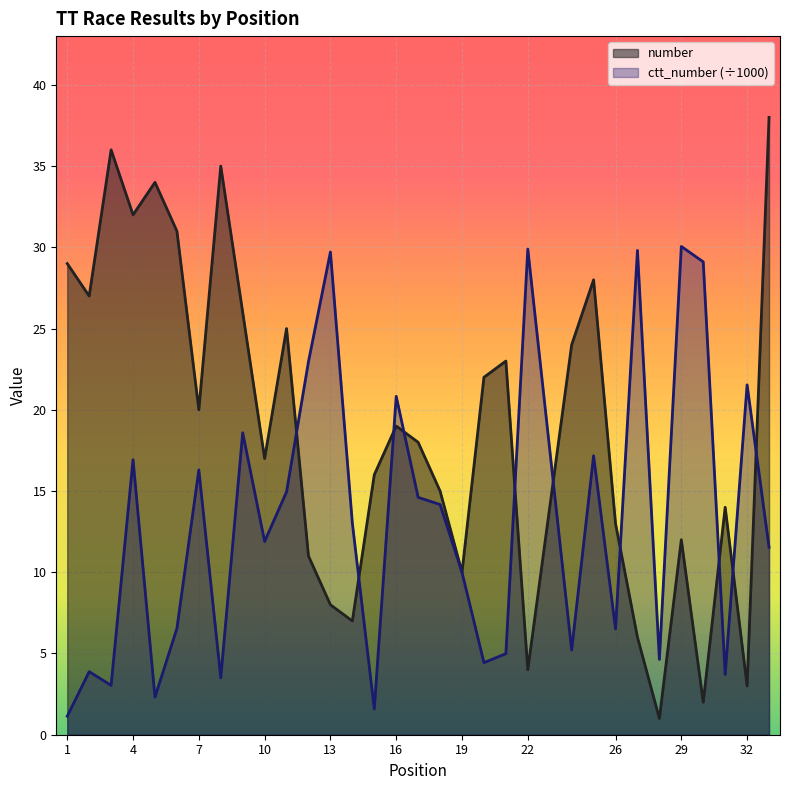

Is it true that ctt_number equals 5.0 at 21?

True